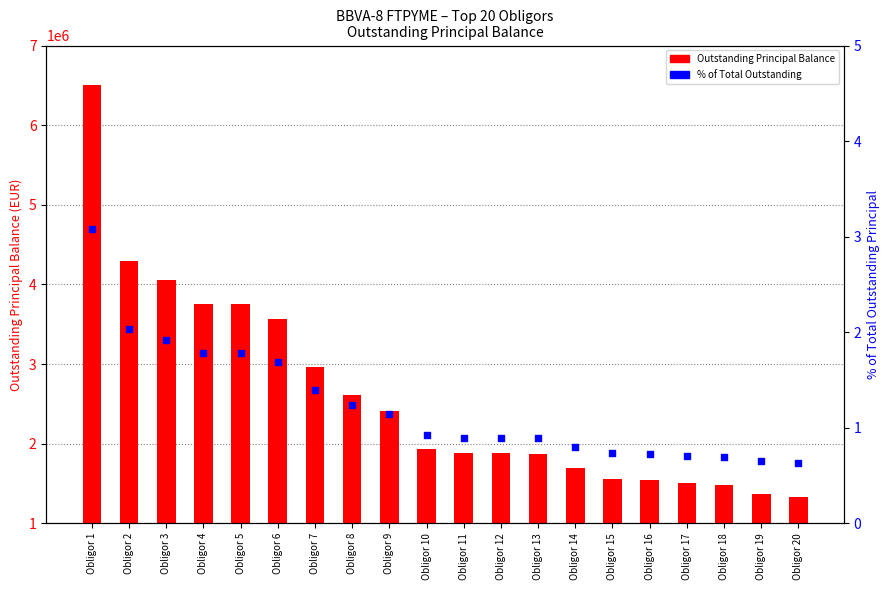

At how many categories does at least one series exceed 5300294?

1